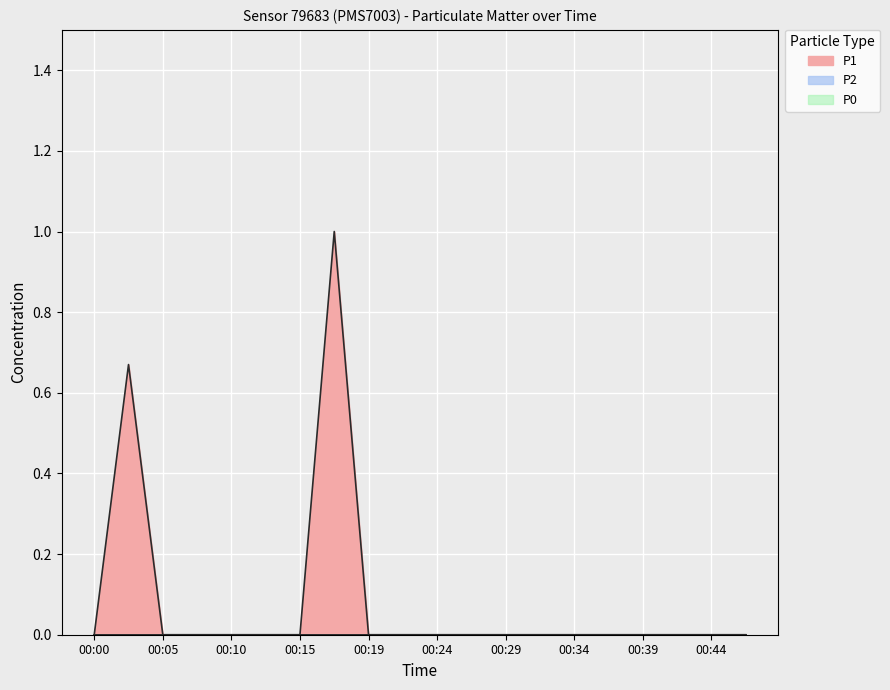

What is the maximum value shown in the chart?

1.0